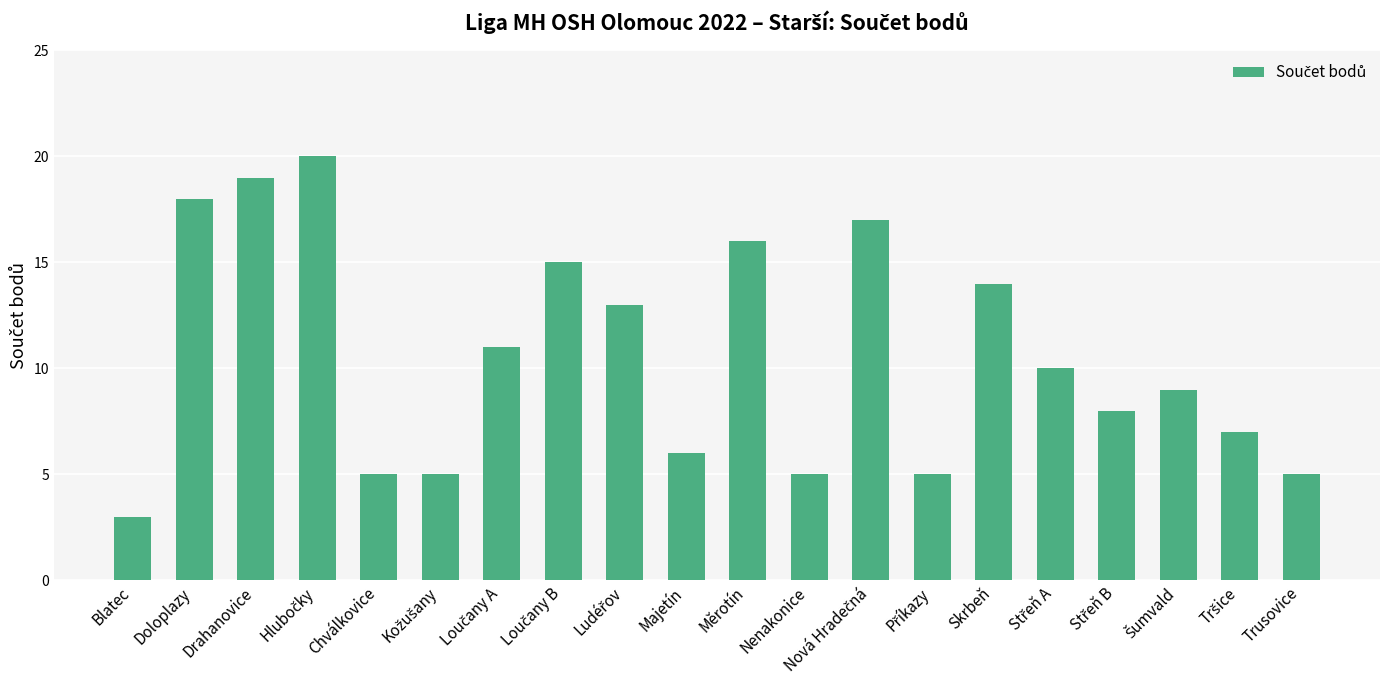

What is the change in value from Doloplazy to Chválkovice?

-13